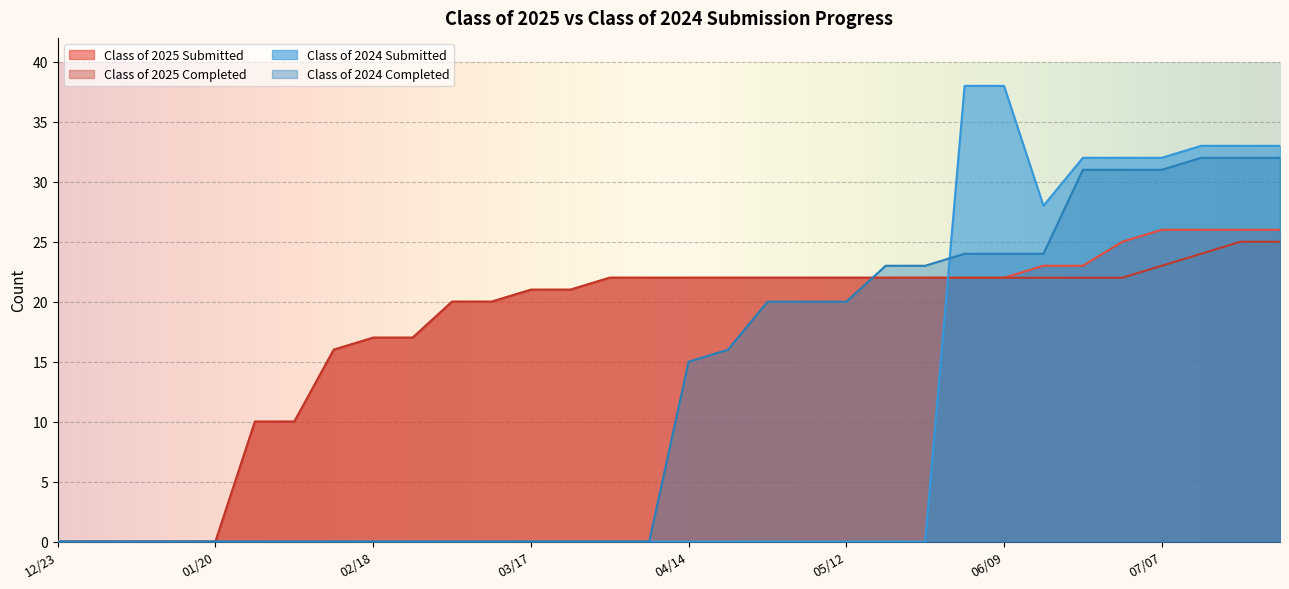

Where is Class of 2024 Completed nearest to the value 16?

04/21